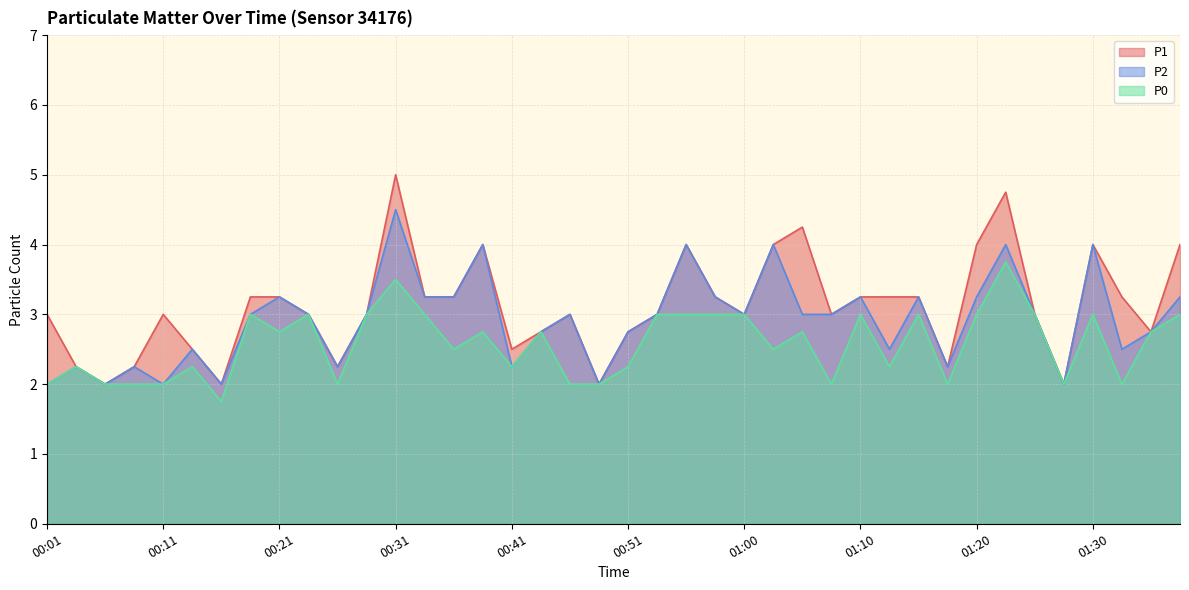

At which label does P2 reach its peak?

00:31